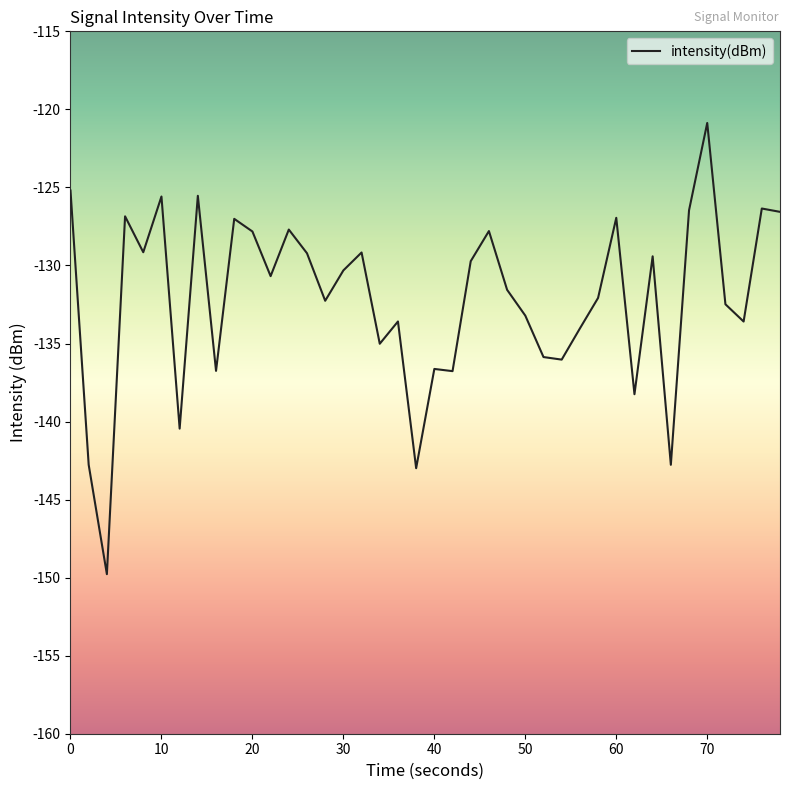

How many lines are shown in the chart?

1